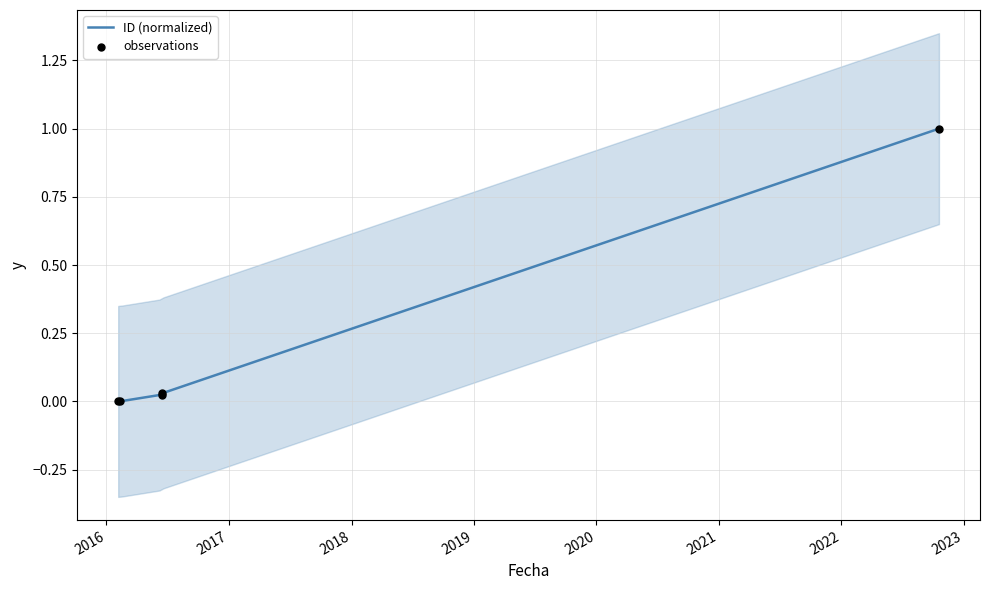

What is the change in value from 2016-06-16 to 2022-10-19?

+1.0